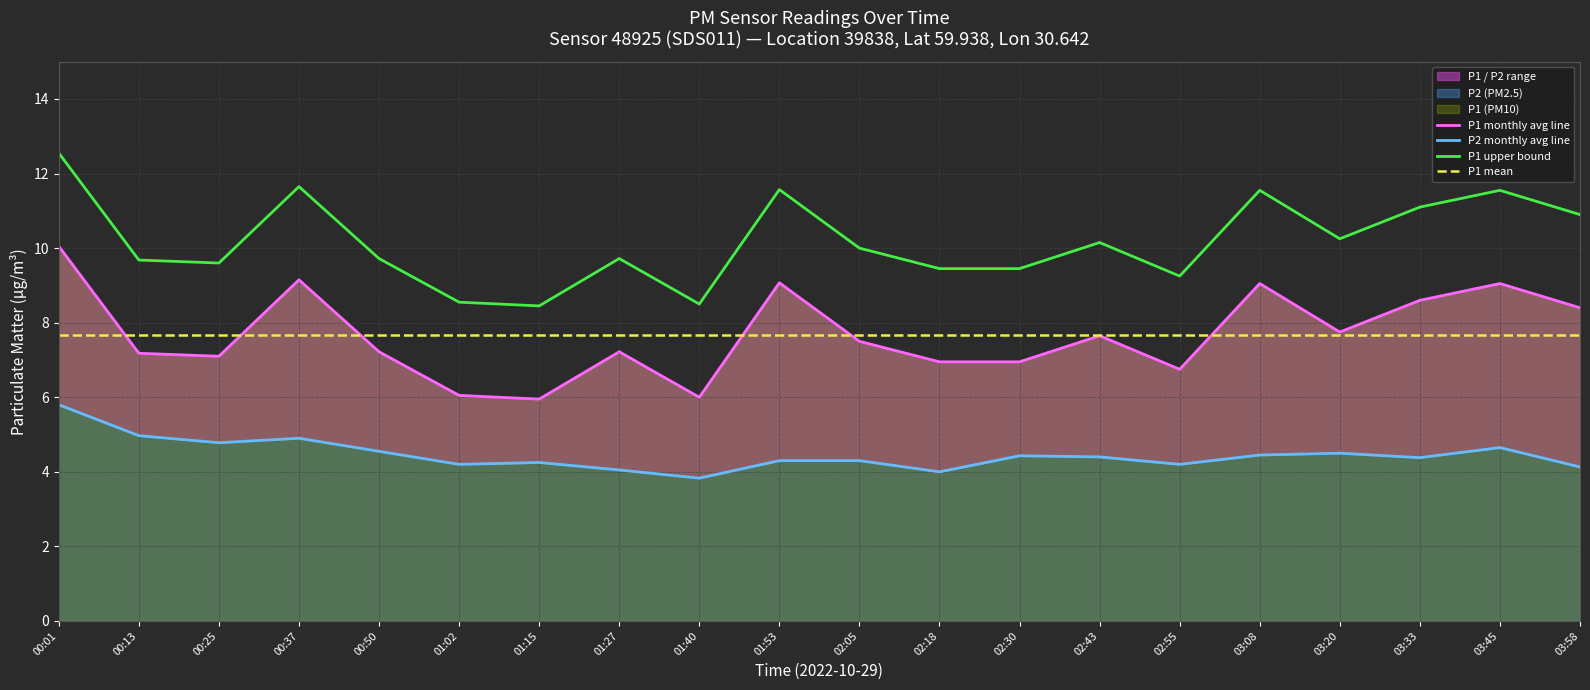

What is the difference between the P2 monthly avg line values at 00:13 and 02:55?

0.8